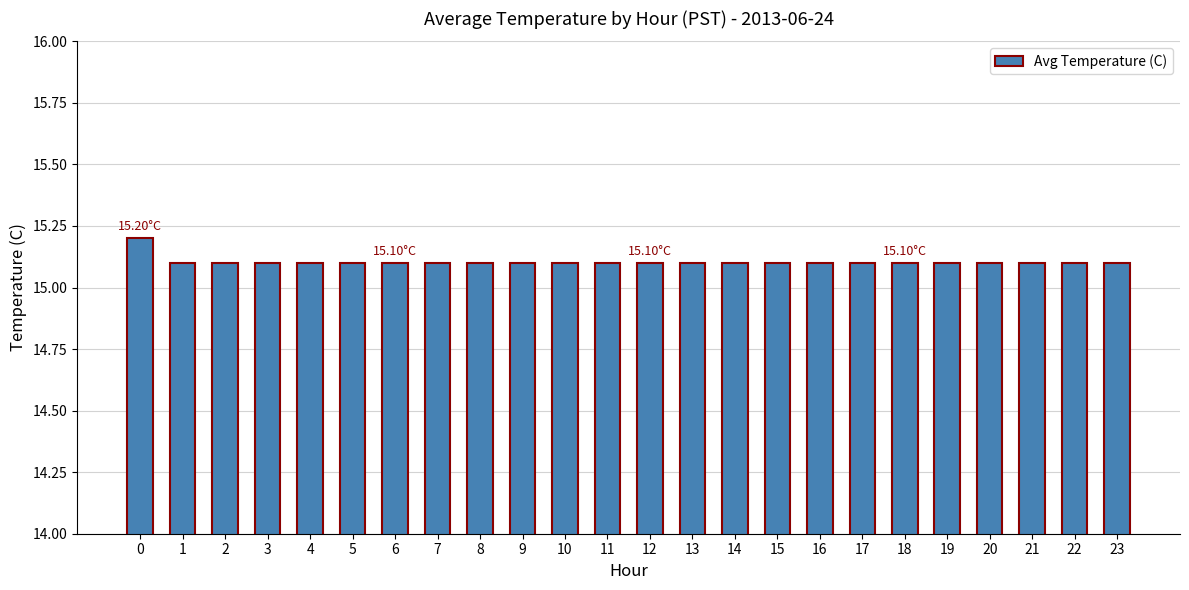

What is the sum of all values?

362.5